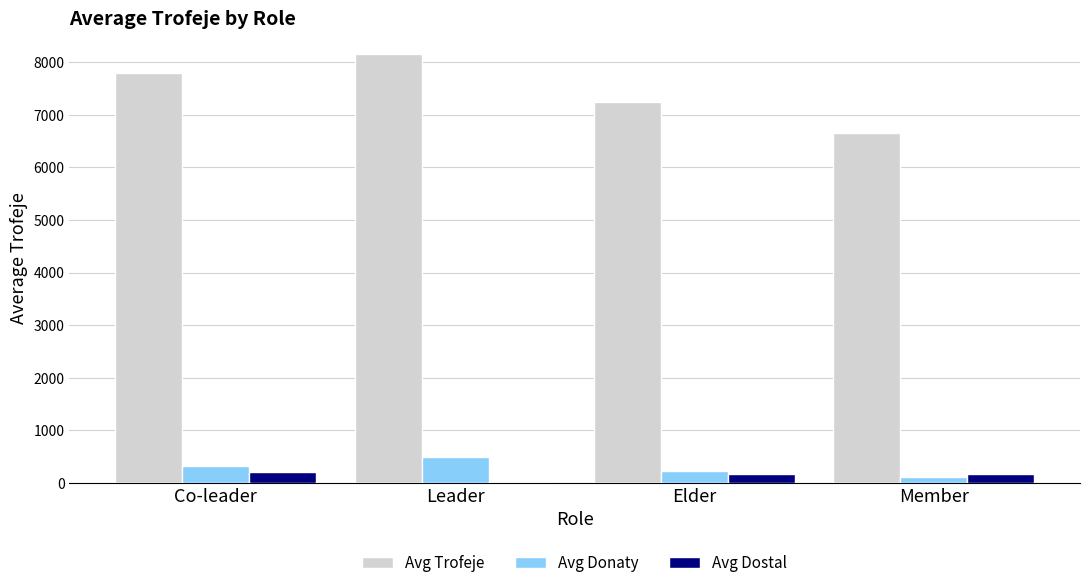

How many groups of bars are there?

4